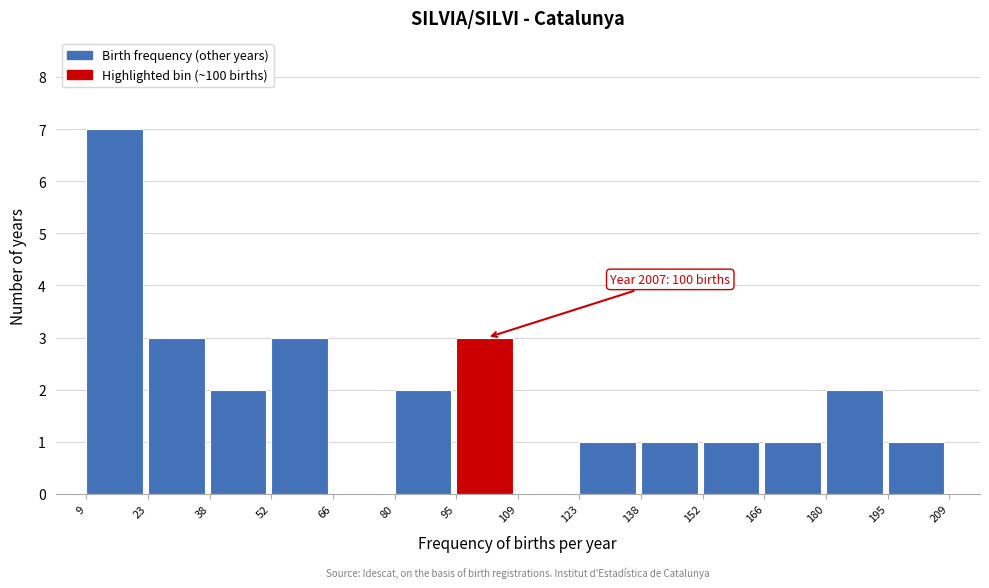

Over which range of the x-axis is the bar tallest?

9 to 23